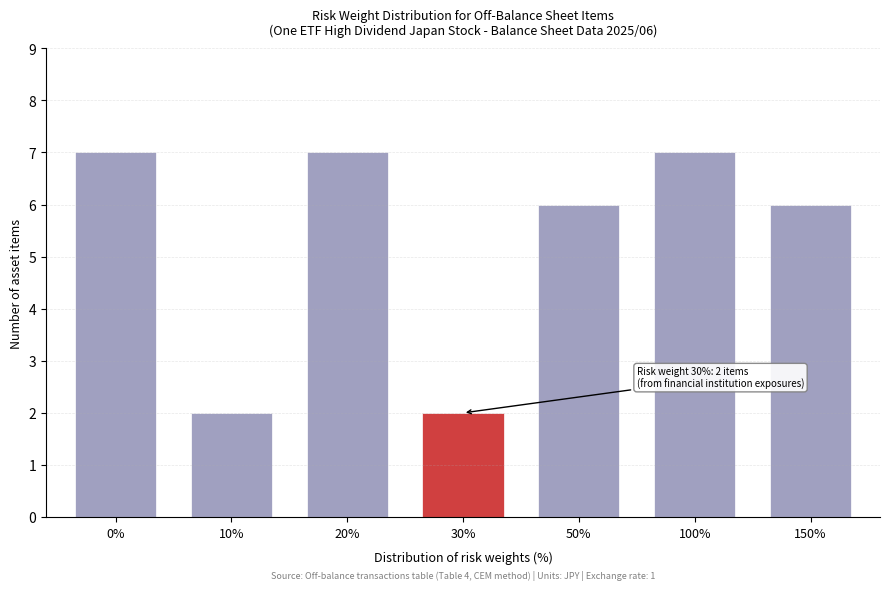

Reading left to right, what are all the values shown in this chart?

7	2	7	2	6	7	6